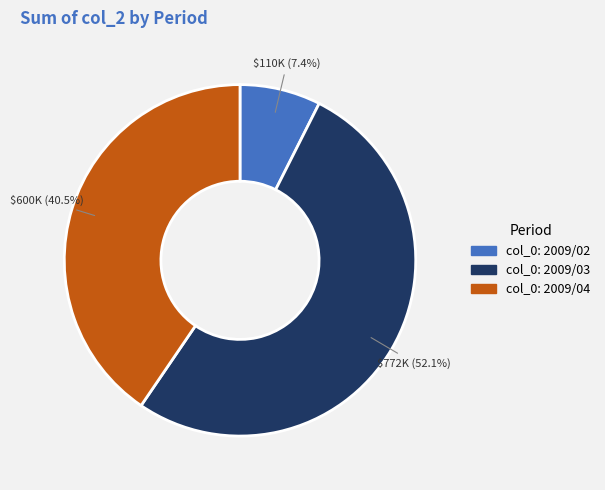

Is there any slice that represents more than half of the pie?

Yes